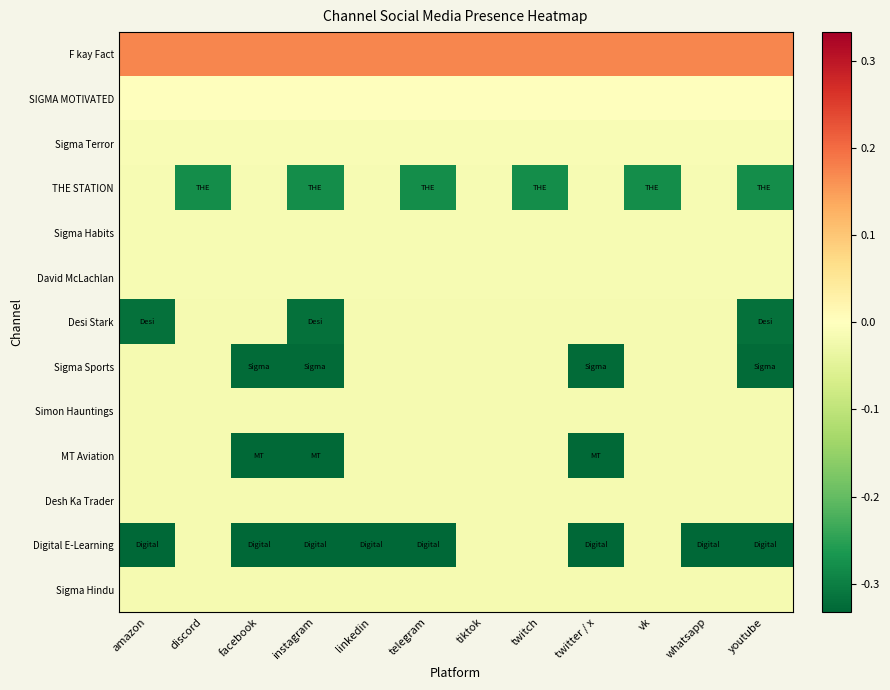

Which series has the largest total across all categories?

F kay Fact